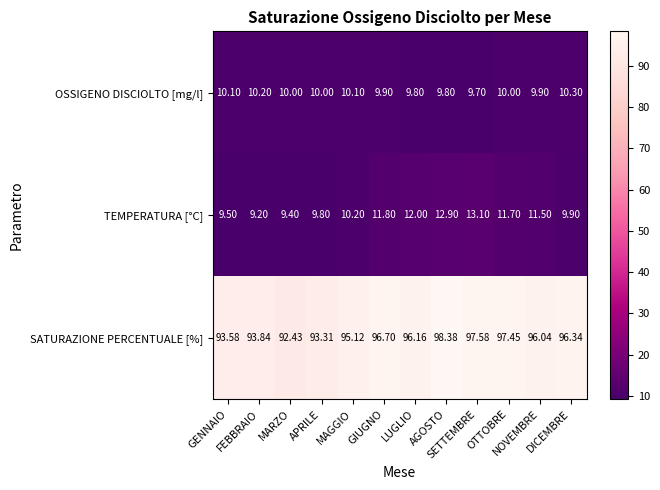

Which series has the largest total across all categories?

SATURAZIONE PERCENTUALE [%]